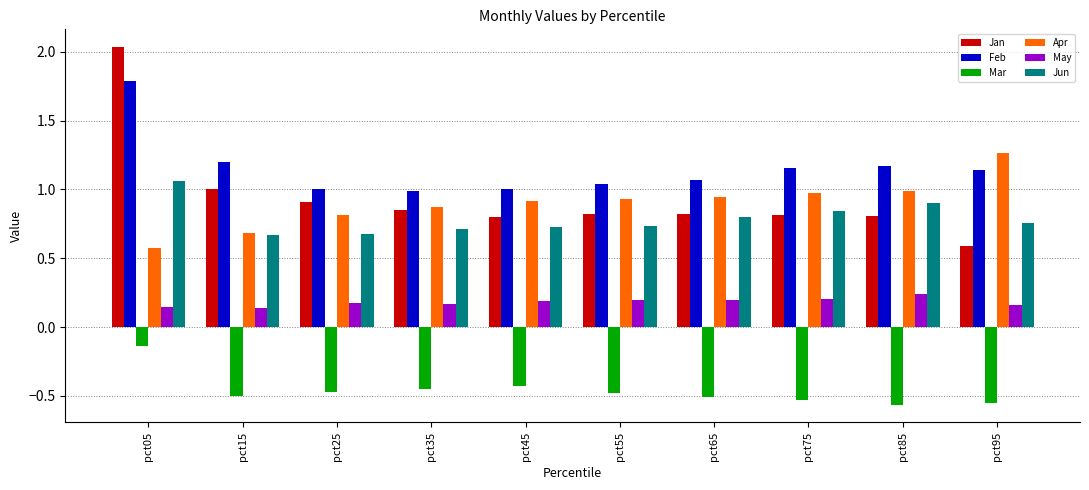

At which category does the chart reach its peak across all series?

pct05